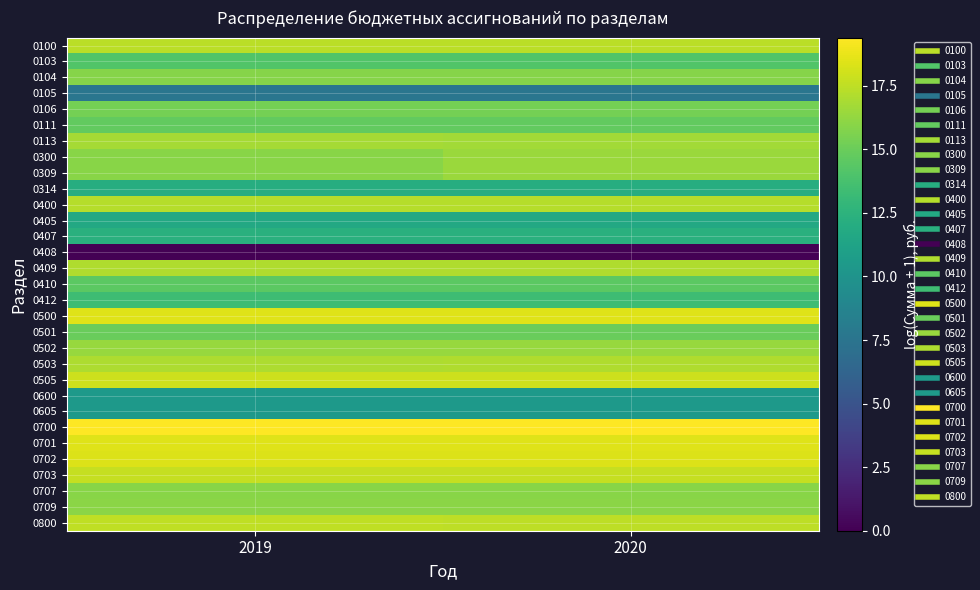

How many series are shown in this chart?

31